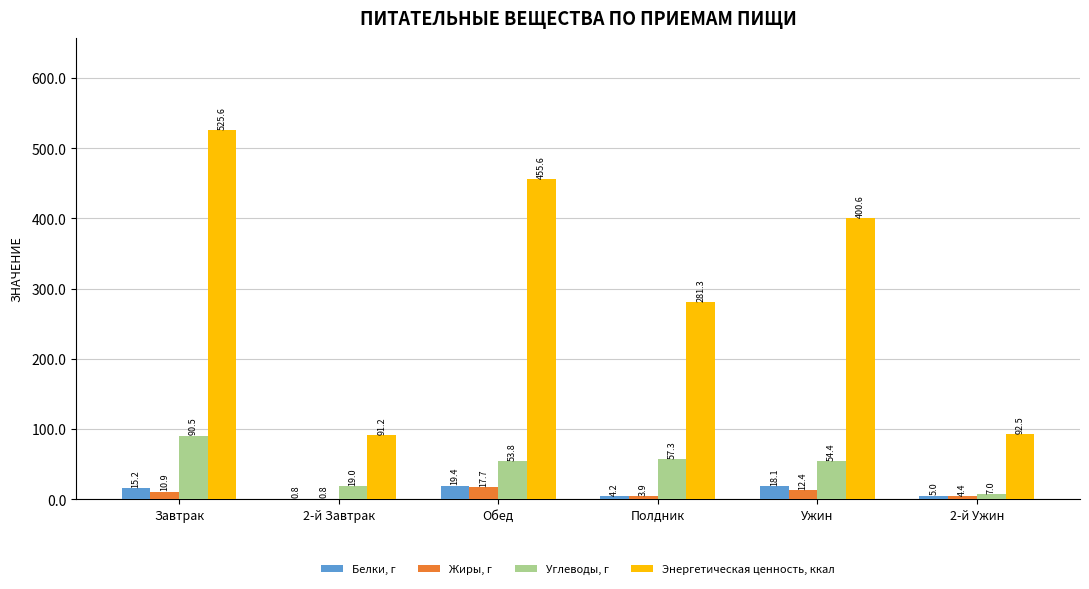

What is the maximum value shown in the chart?

525.6